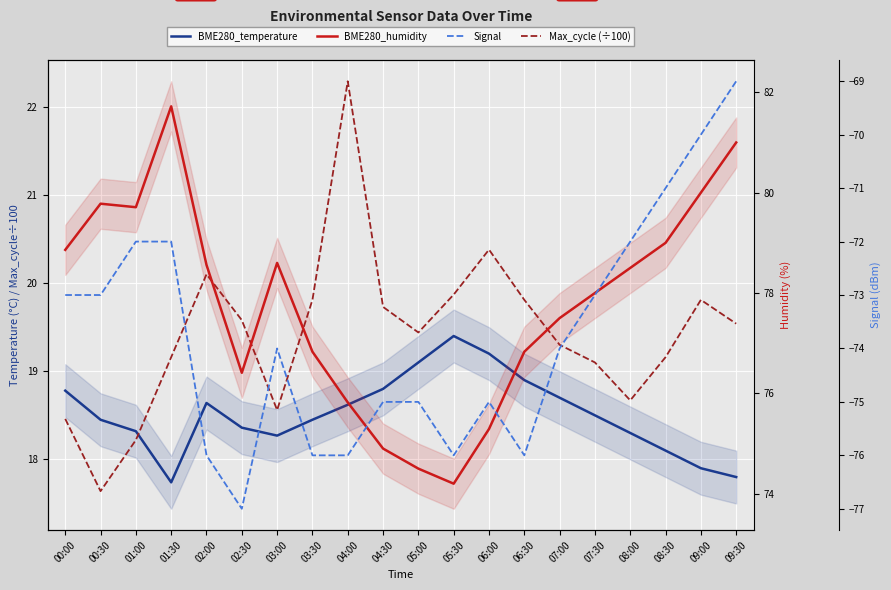

At which category is the sum across all series the highest?

09:30